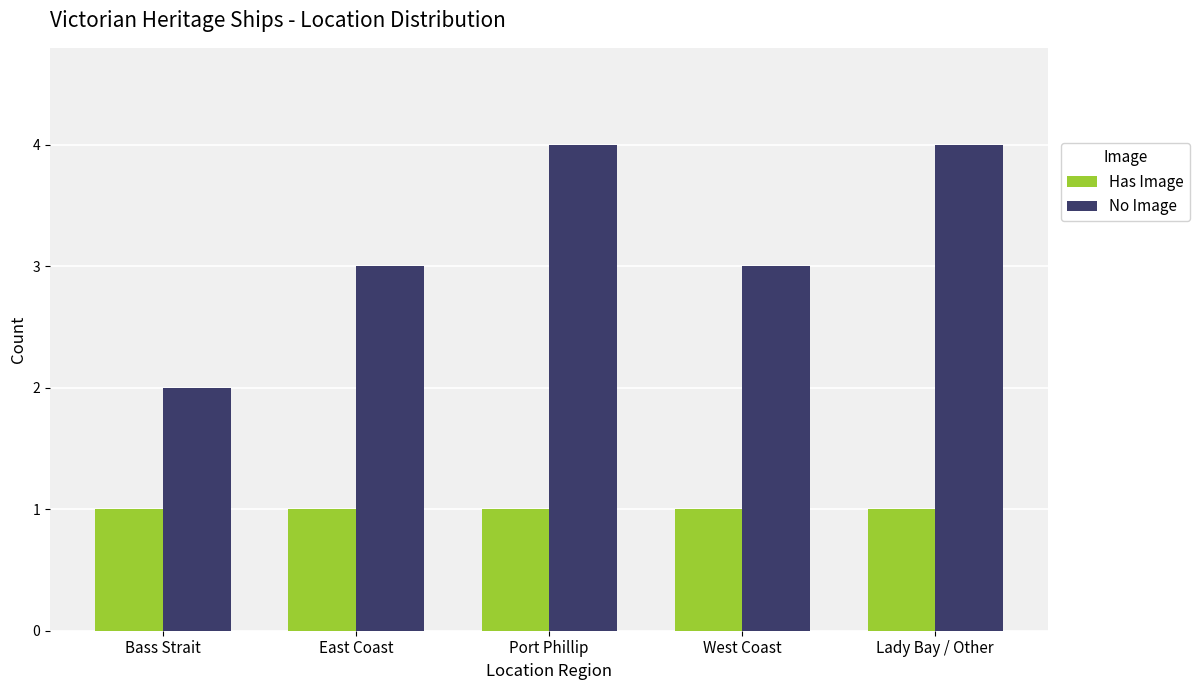

Reading right to left, what are all the values shown in this chart?

Has Image: Lady Bay / Other=1	West Coast=1	Port Phillip=1	East Coast=1	Bass Strait=1
No Image: Lady Bay / Other=4	West Coast=3	Port Phillip=4	East Coast=3	Bass Strait=2